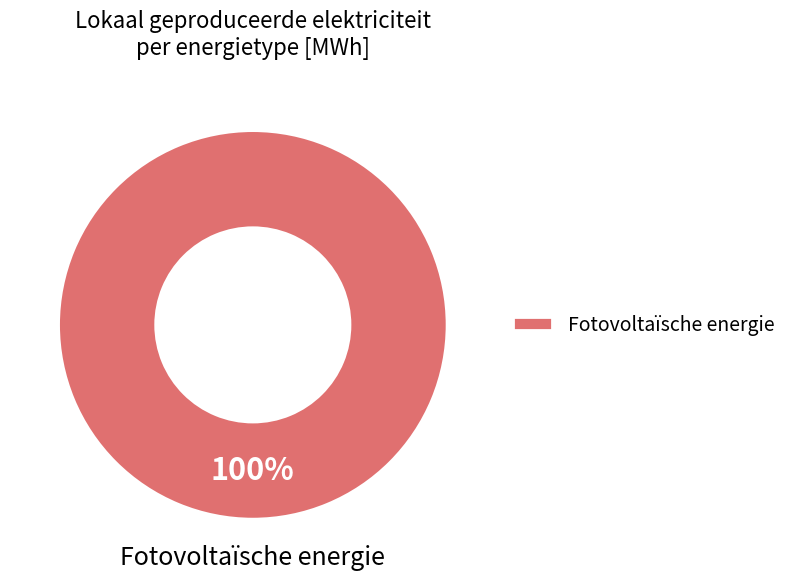

True or false: Fotovoltaïsche energie accounts for 86% of the total.

False